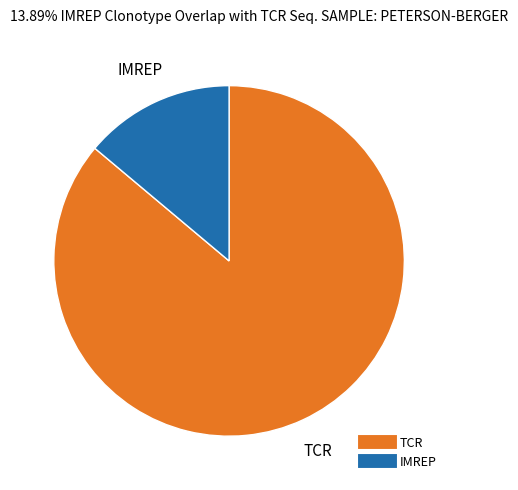

Is there any slice that represents more than half of the pie?

Yes